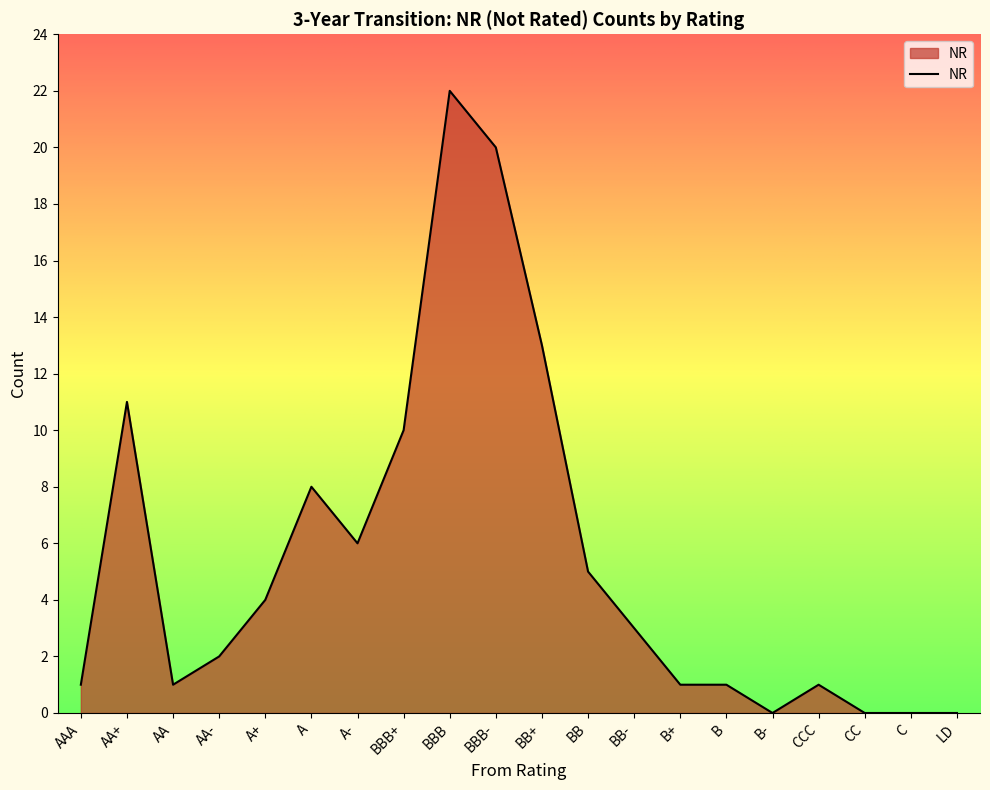

The chart shows a value of 1 at AA-. True or false?

False